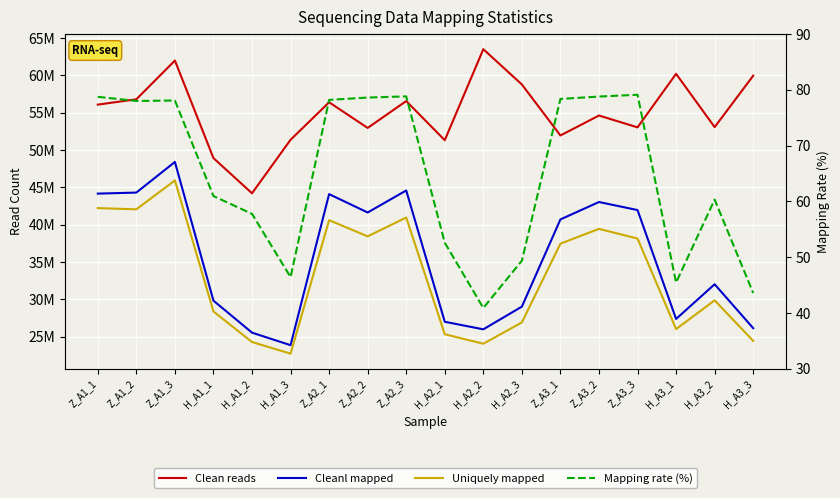

True or false: Clean reads and Cleanl mapped intersect in this chart.

False